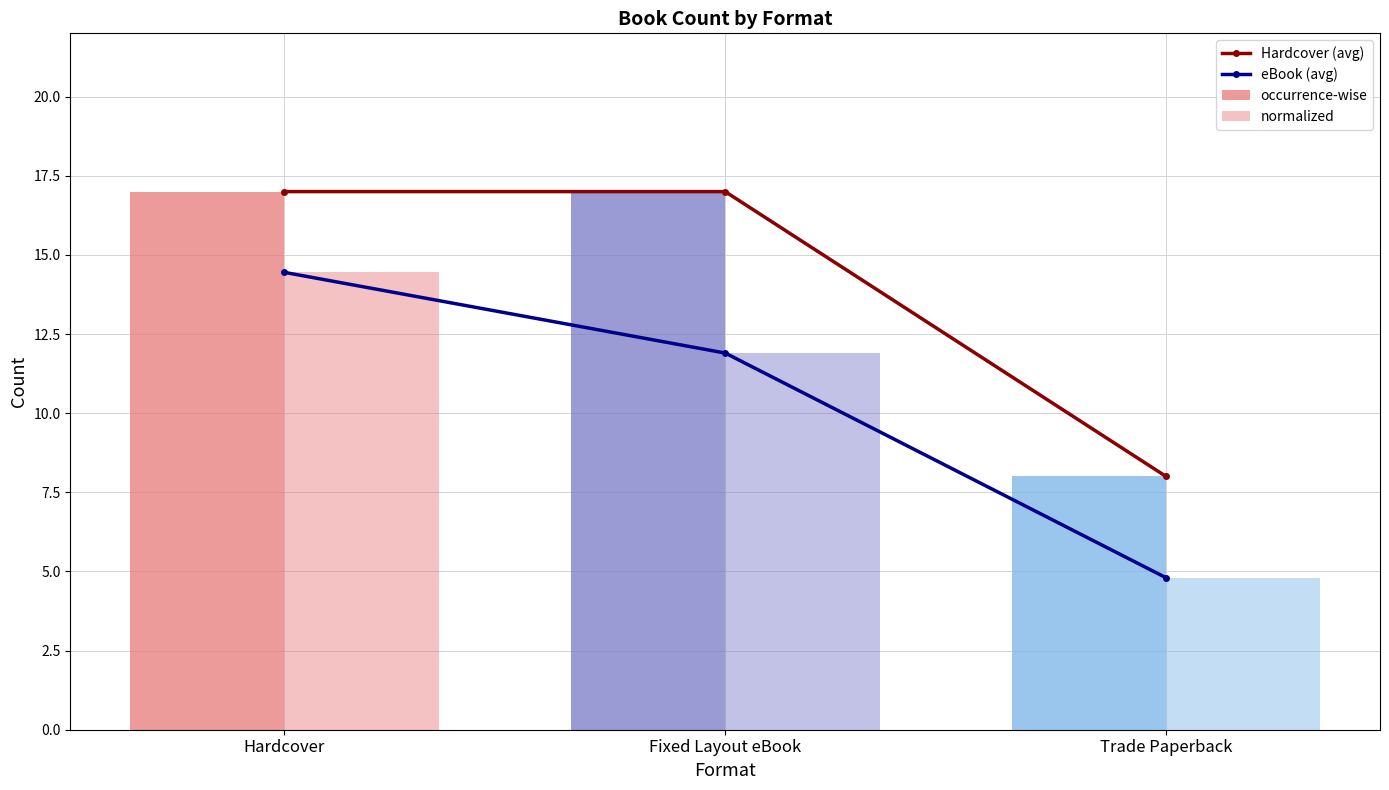

At which category is the sum across all series the highest?

Hardcover